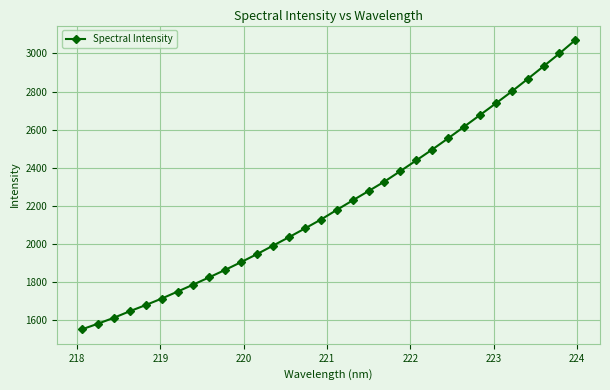

What is the sum of all values?

70701.6